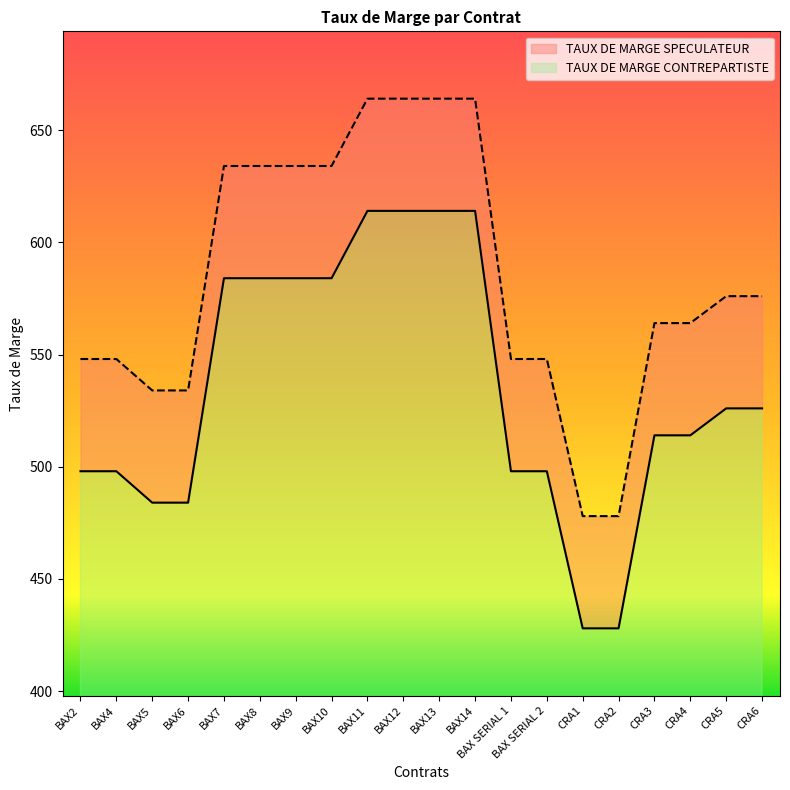

Is the value of TAUX DE MARGE CONTREPARTISTE at BAX13 greater than the value of TAUX DE MARGE SPECULATEUR at CRA3?

Yes